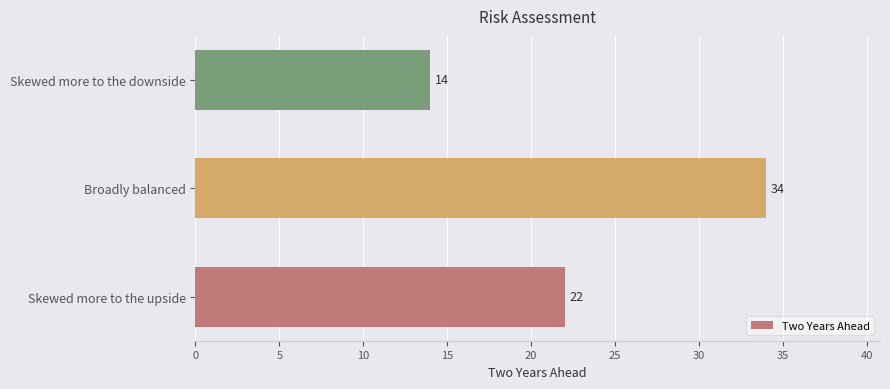

Rank the categories by value from highest to lowest.

Broadly balanced, Skewed more to the upside, Skewed more to the downside